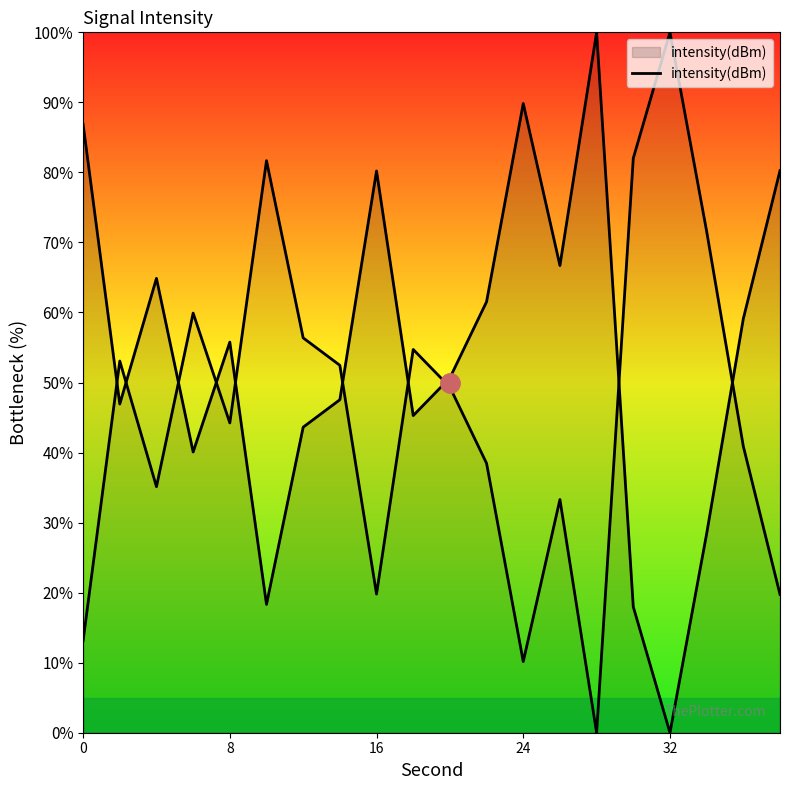

Approximately how many times larger is the value at 16 compared to 24?

0.9